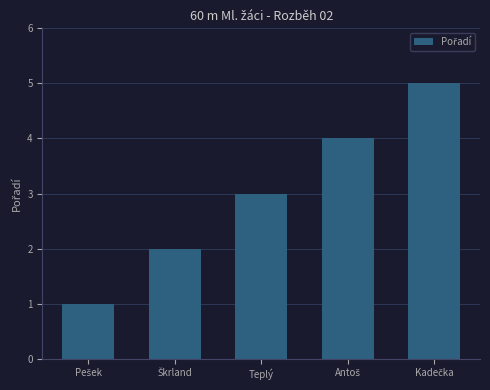

Are the bars horizontal?

No